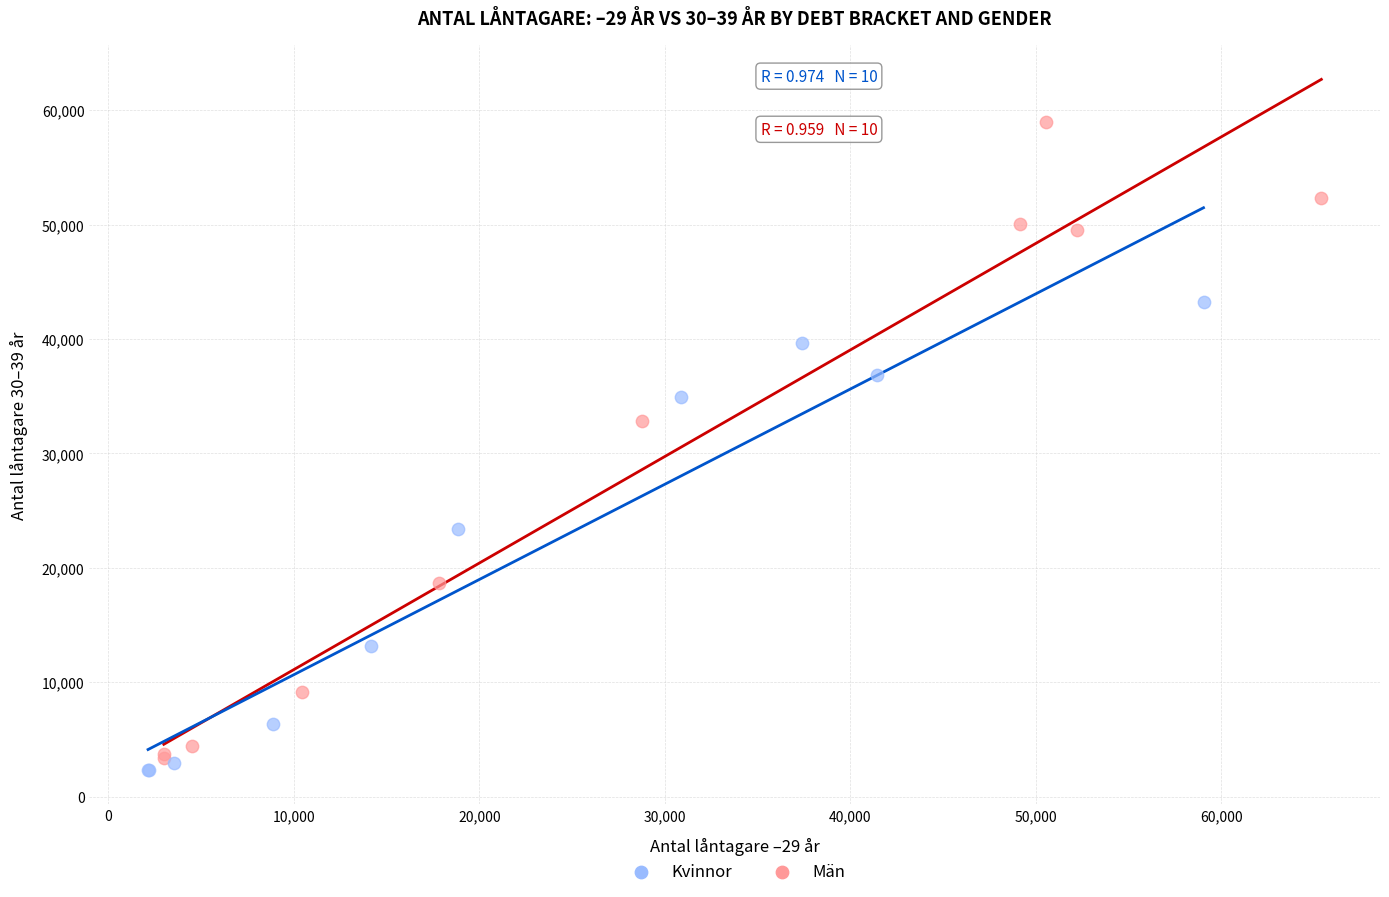

Which series has the largest Y range (max minus min)?

Kvinnor